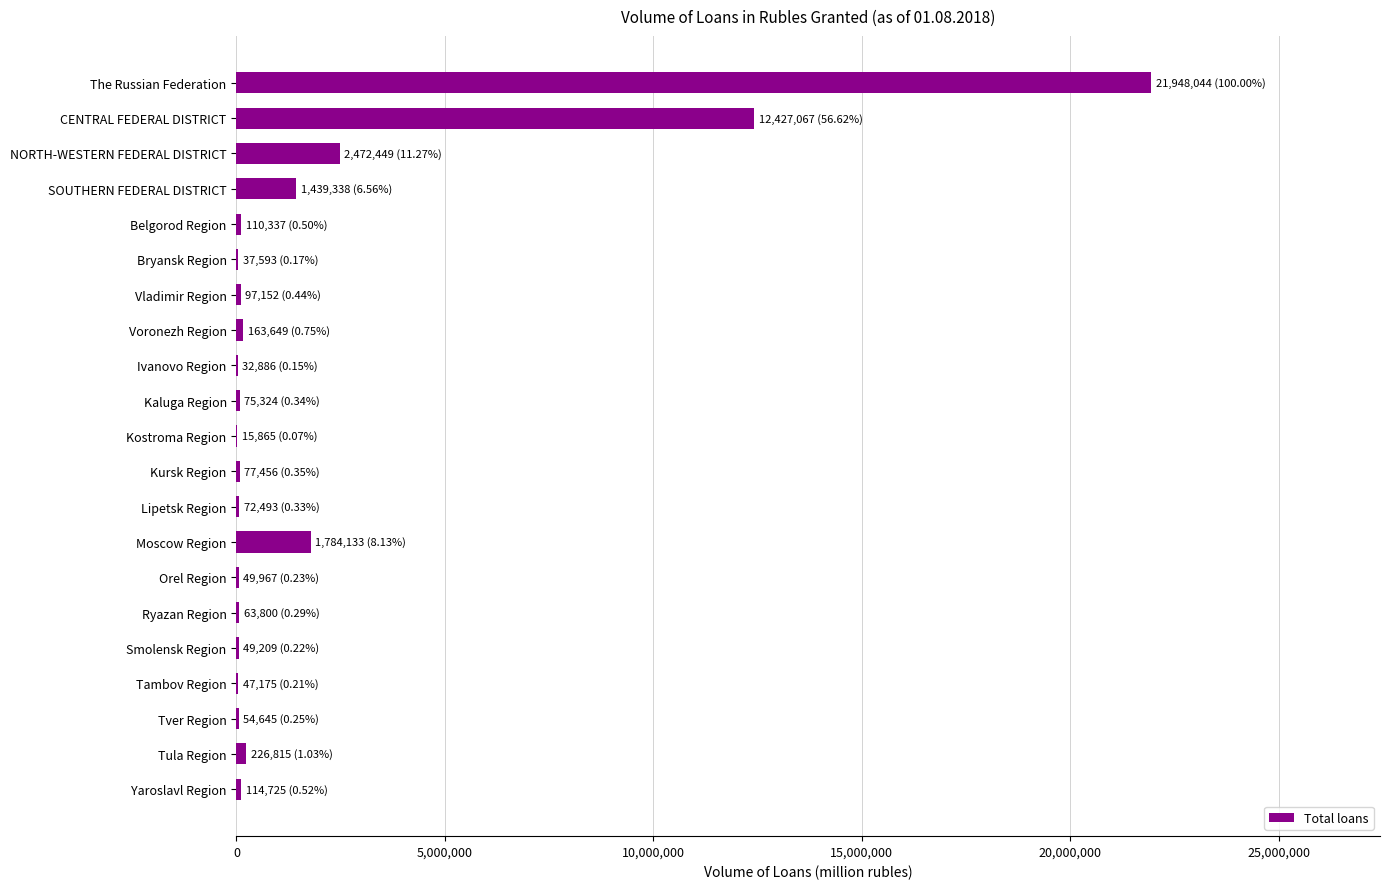

Which category has the highest value across all series?

The Russian Federation